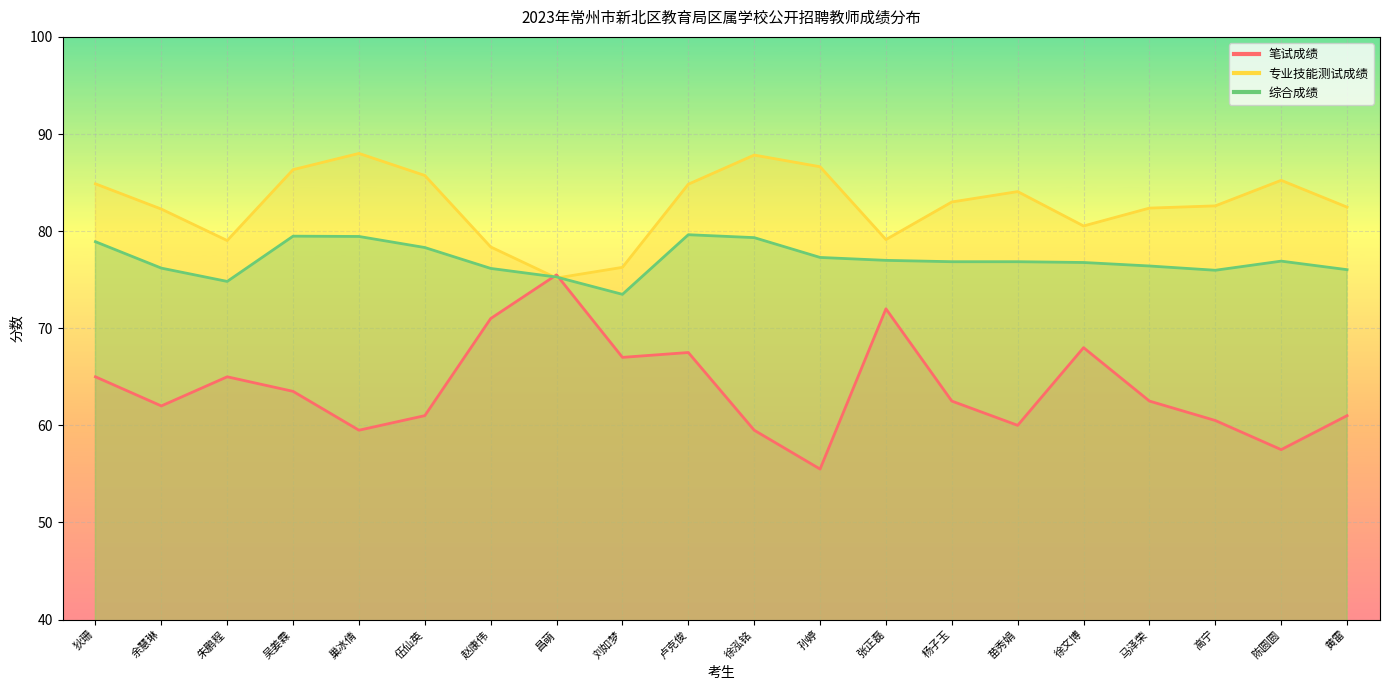

How many lines are shown in the chart?

3